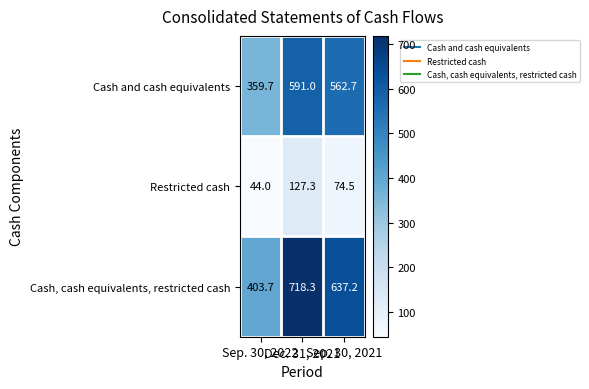

Which series has the largest range (max minus min)?

Cash, cash equivalents, restricted cash